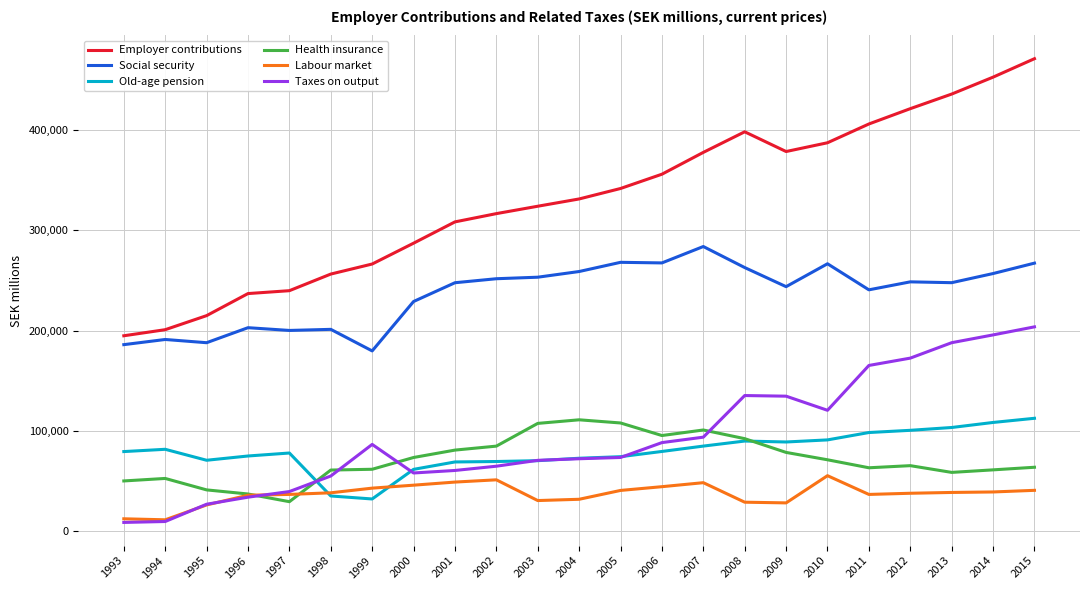

What value does the Health insurance series have at 2002?

84903.0